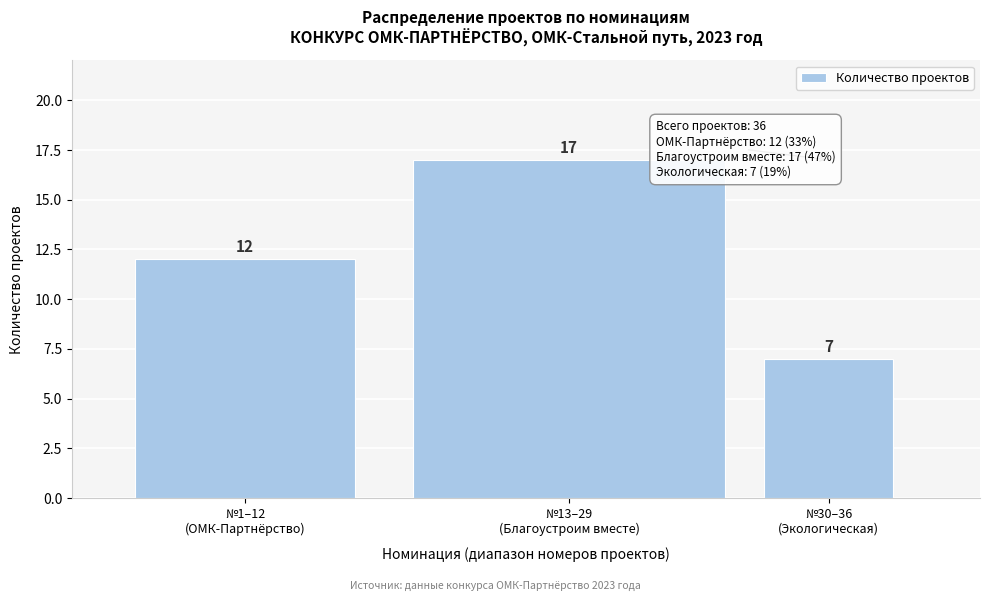

Reading right to left, transcribe all the data shown in this chart.

7	17	12